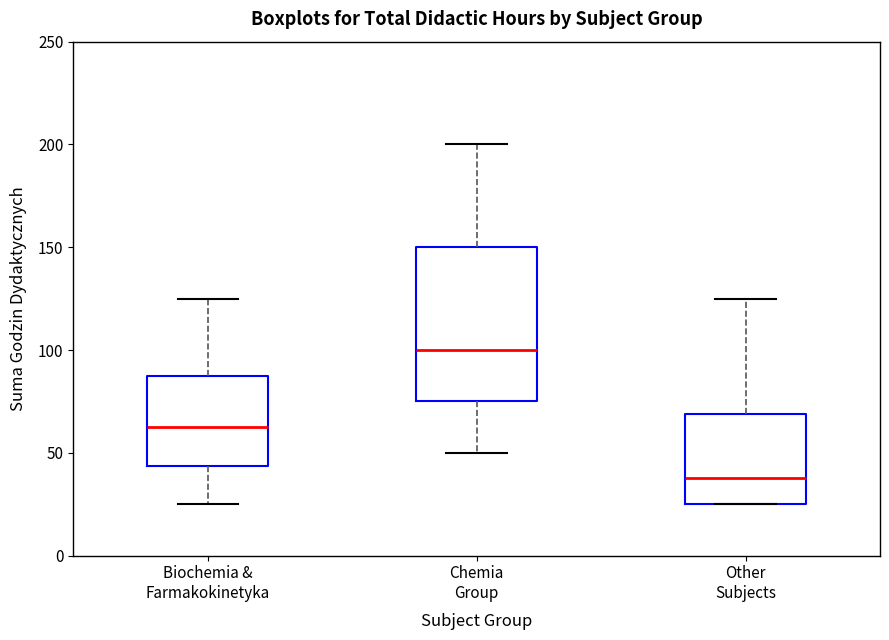

Reading left to right, transcribe this box plot: for each box, give where its median line is, the range the box spans, and where its two whiskers end, as read against the y-axis. The values are not printed on the chart, so give them approximately, as read against the axis.

Biochemia & Farmakokinetyka: median 65, box 45 to 90, whiskers 25 to 125
Chemia Group: median 100, box 75 to 150, whiskers 50 to 200
Other Subjects: median 40, box 25 to 70, whiskers 25 to 125